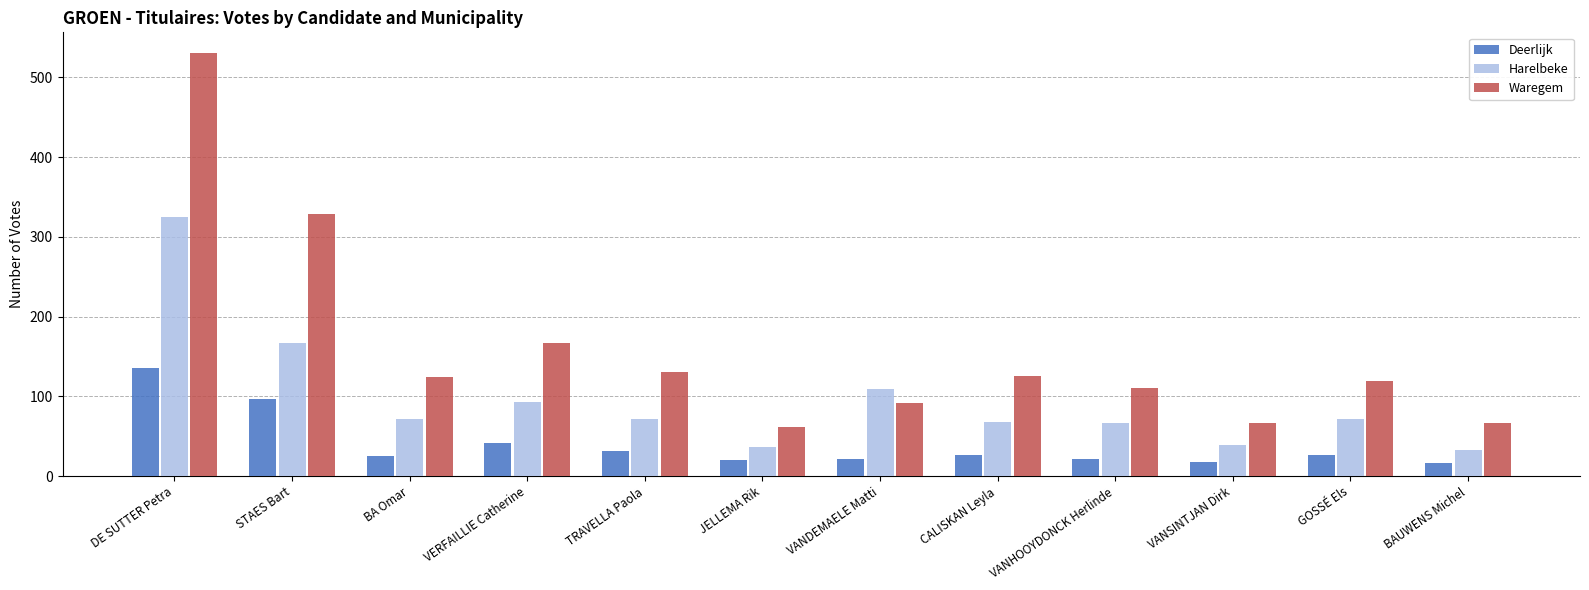

Where does the Harelbeke series first go above 72?

DE SUTTER Petra